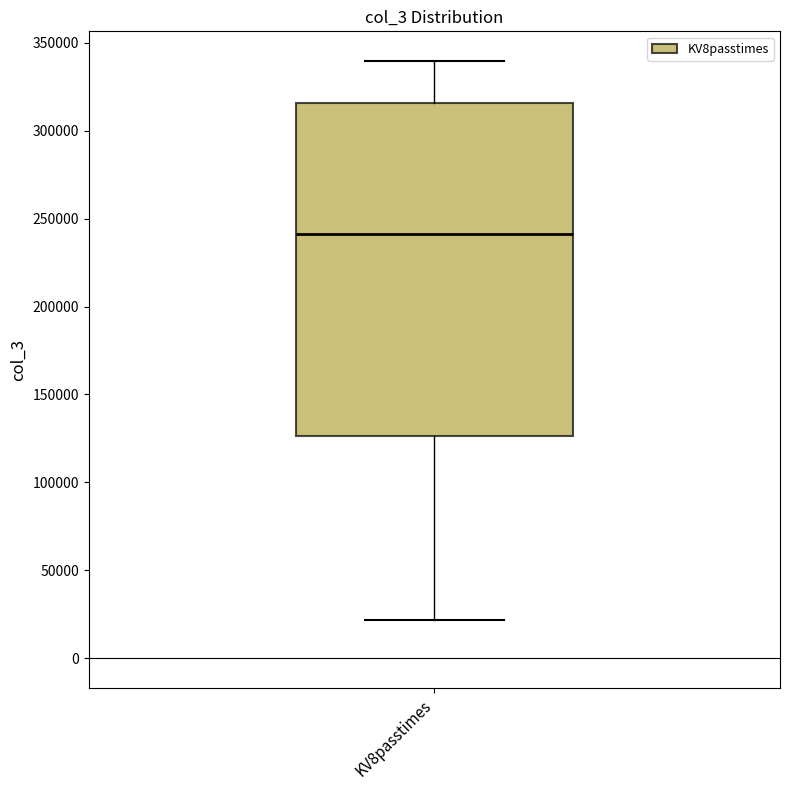

Read this box plot against the y-axis: the position of the median line, the range covered by the box, and the ends of both whiskers. The values are not printed on the chart, so give them approximately, as read against the axis.

median 240000, box 125000 to 315000, whiskers 20000 to 340000